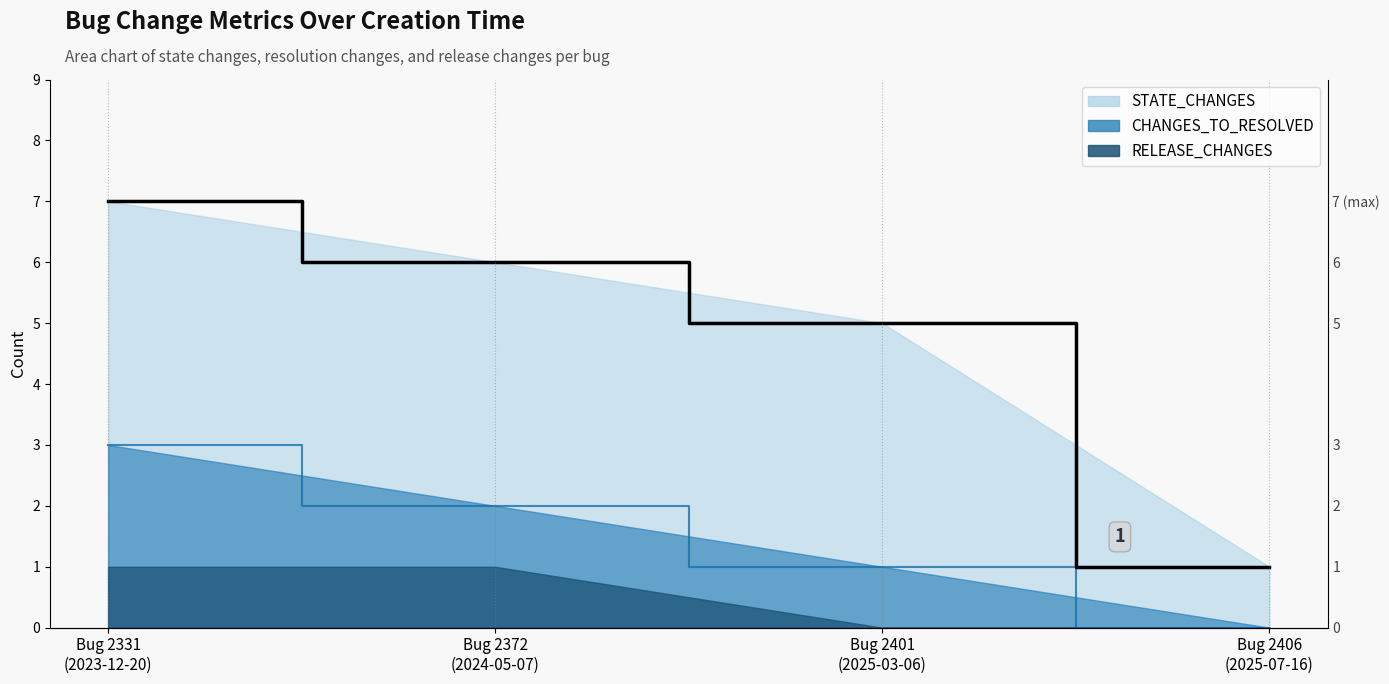

What is the difference between the values at Bug 2401
(2025-03-06) and Bug 2331
(2023-12-20)?

2